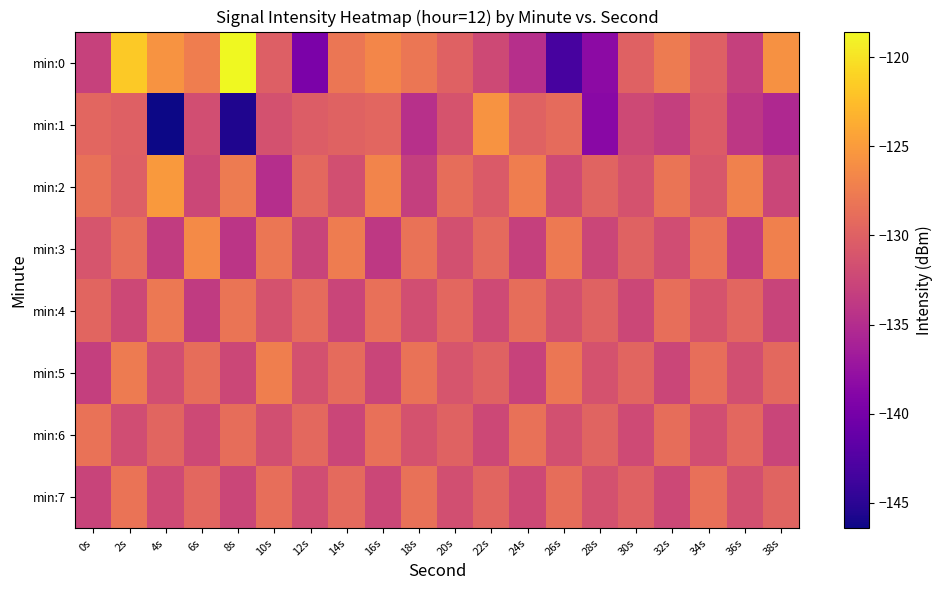

At which category is the sum across all series the highest?

2s